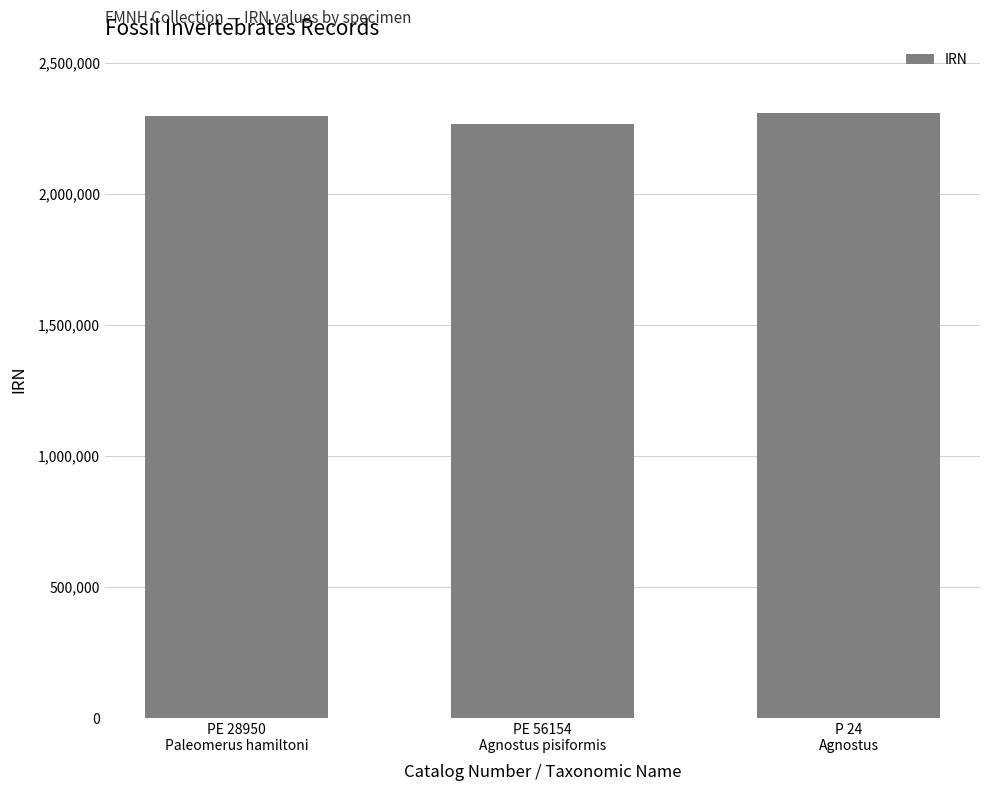

What is the label of the 1st bar from the right?

P 24
Agnostus